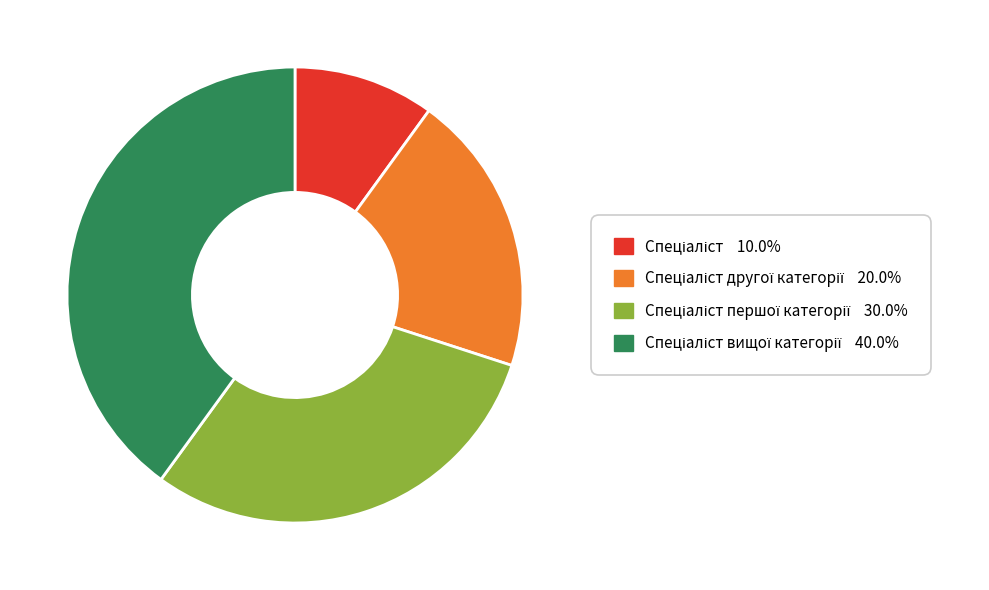

Does any single category account for the majority?

No